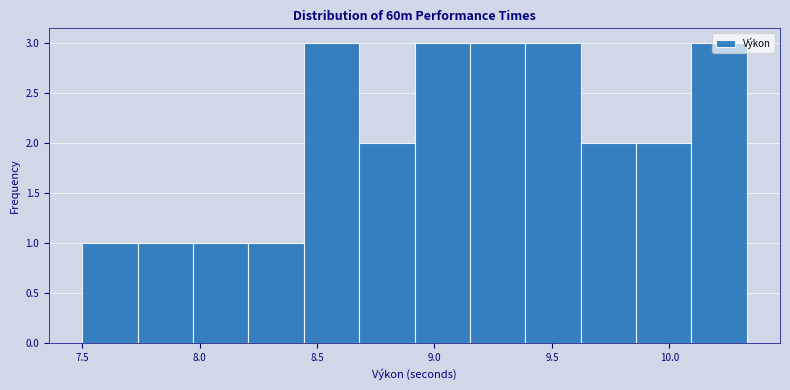

How tall is the bar that spans 9.60 to 9.85 on the x-axis? Neither the bar edges nor the heights are printed on the chart, so give them approximately, as read against the axes.

2